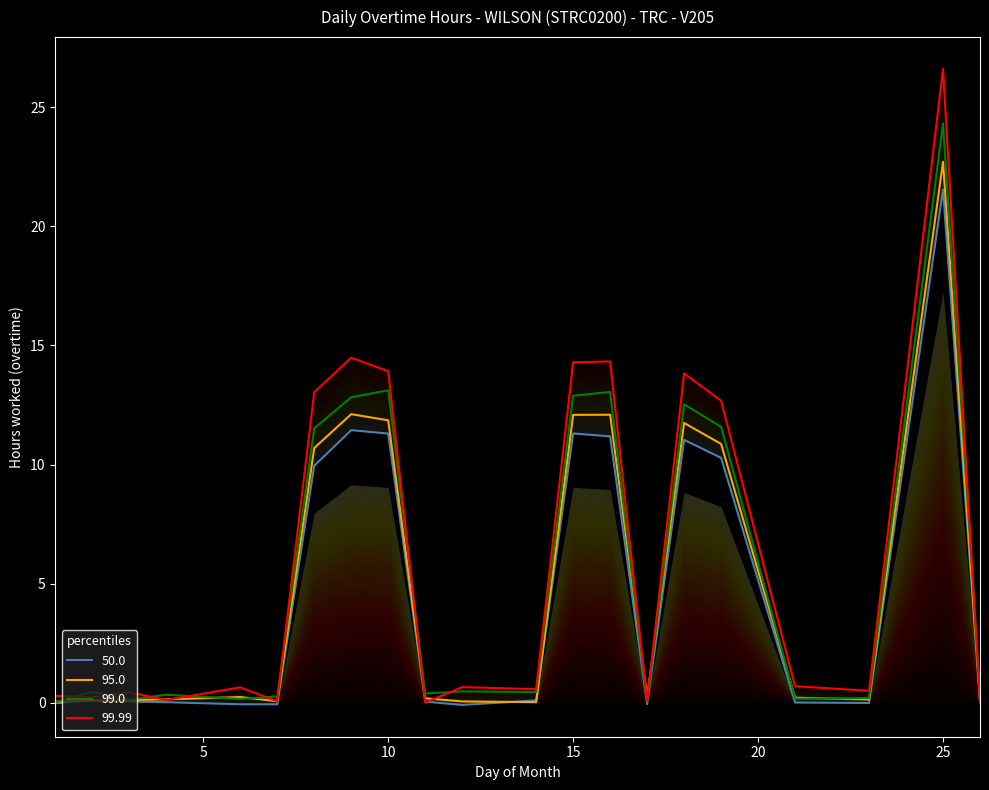

Which category has the lowest value across all series?

12